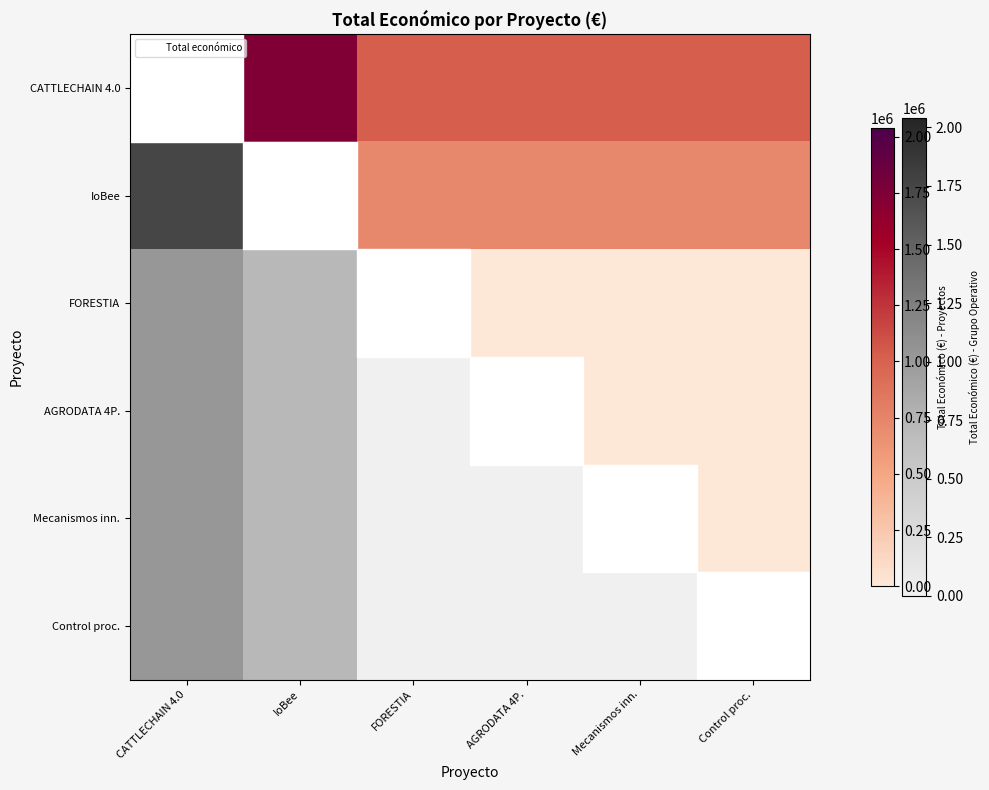

What is the greatest value displayed?

1737796.5